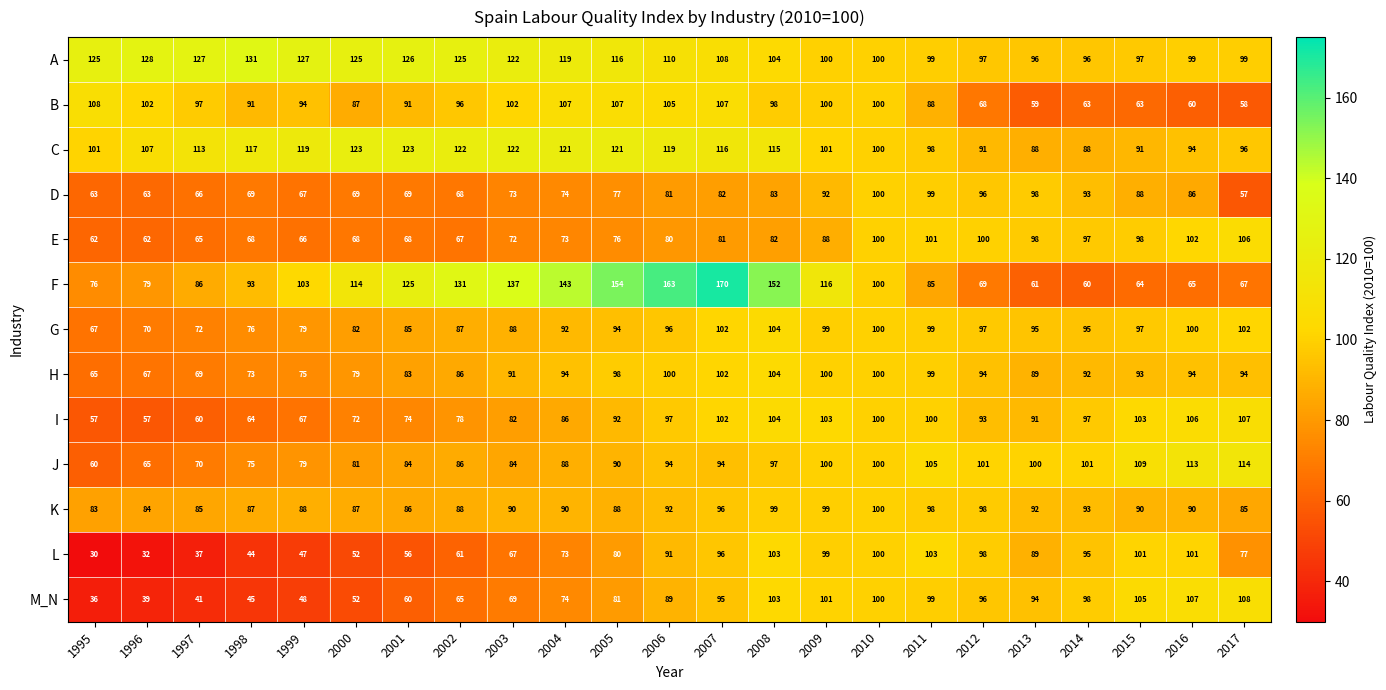

Where is J nearest to the value 87?

2002